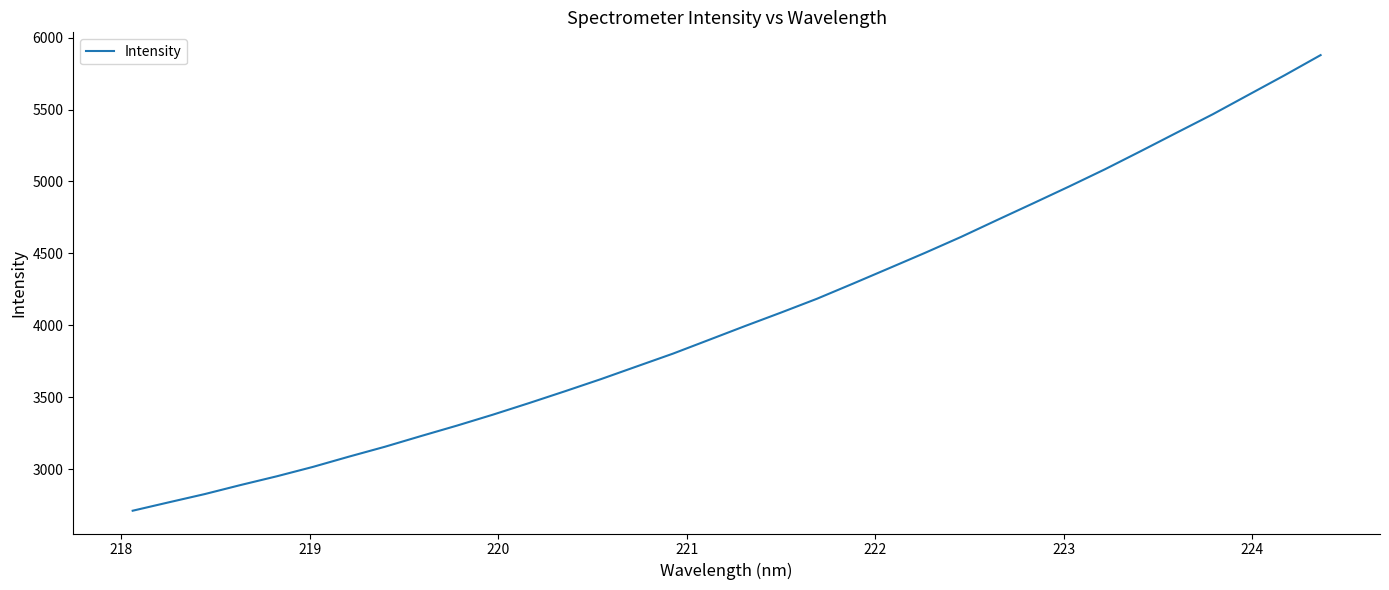

True or false: there are more than 1 points higher than both neighbors.

False